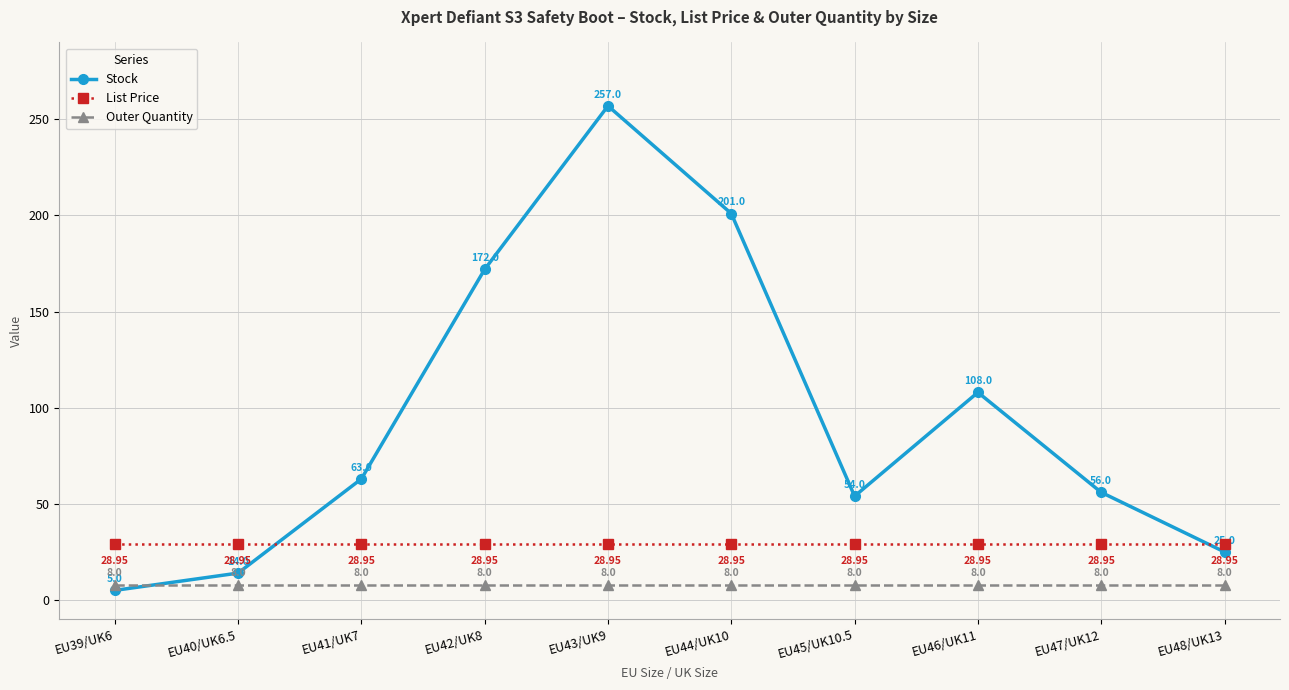

What position from the left is EU40/UK6.5?

2